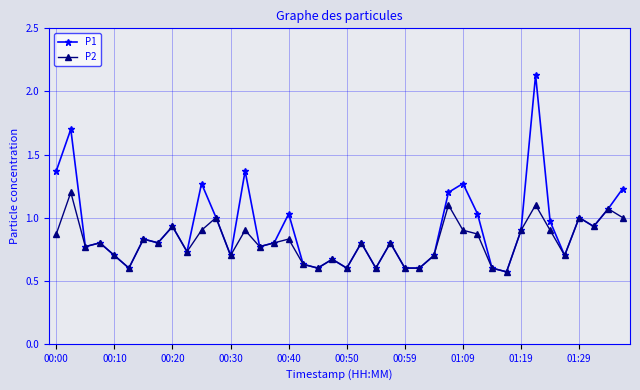

Rank the series by their maximum value, from highest to lowest.

P1, P2